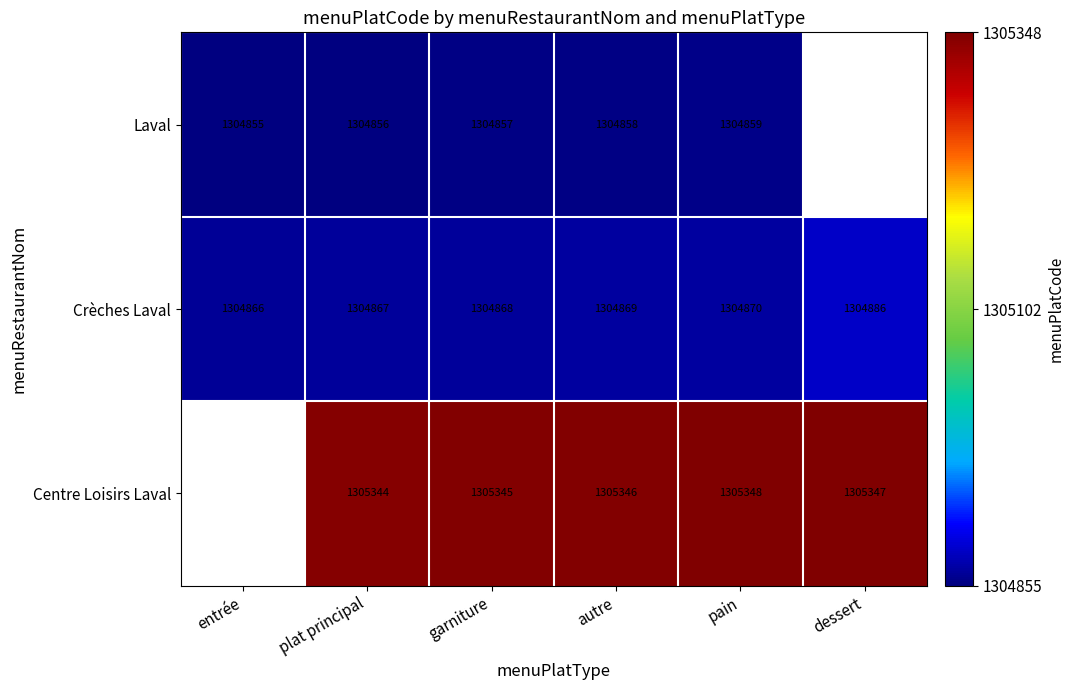

How many data points in Crèches Laval are less than 1304869?

3